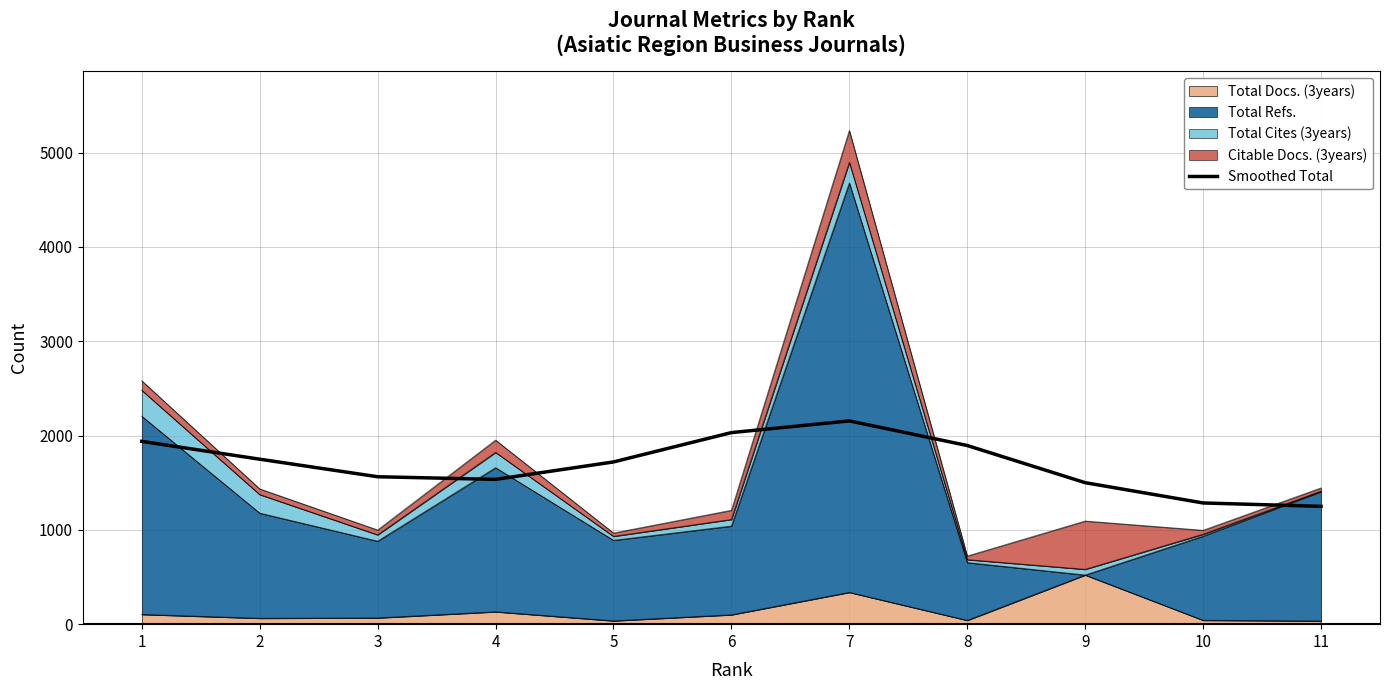

Which category has the highest value across all series?

7